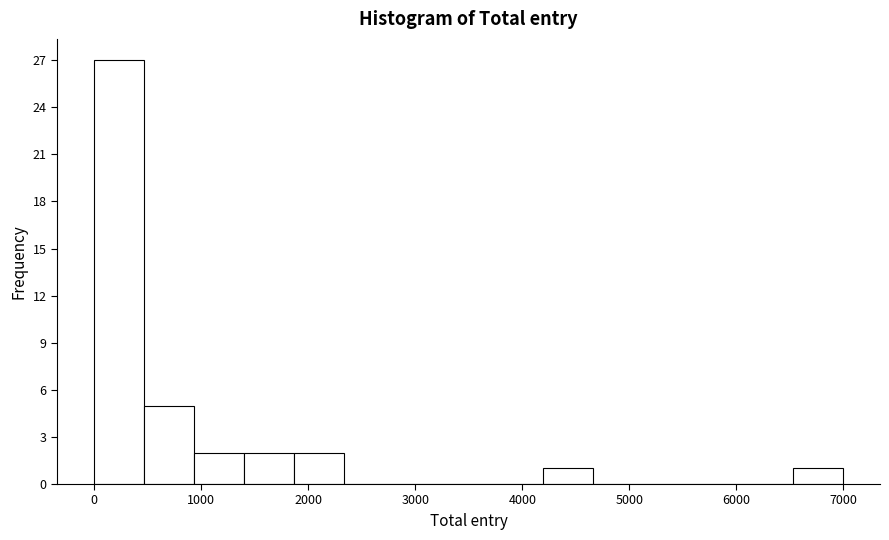

Reading left to right, transcribe this chart: for each bar, give the range it covers on the x-axis and its height. Neither the bar edges nor the heights are printed on the chart, so give them approximately, as read against the axes.

0 to 500: 27
500 to 900: 5
900 to 1400: 2
1400 to 1900: 2
1900 to 2300: 2
2300 to 2800: 0
2800 to 3300: 0
3300 to 3700: 0
3700 to 4200: 0
4200 to 4700: 1
4700 to 5100: 0
5100 to 5600: 0
5600 to 6100: 0
6100 to 6500: 0
6500 to 7000: 1